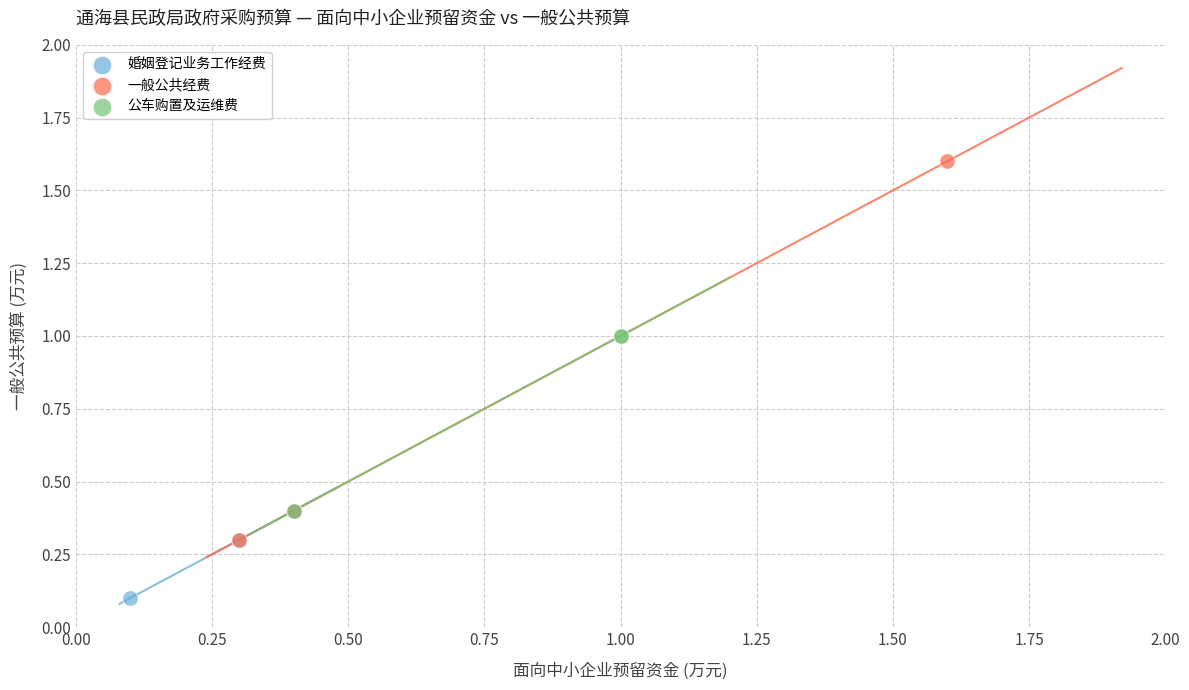

Which series has the widest spread of Y values?

一般公共经费